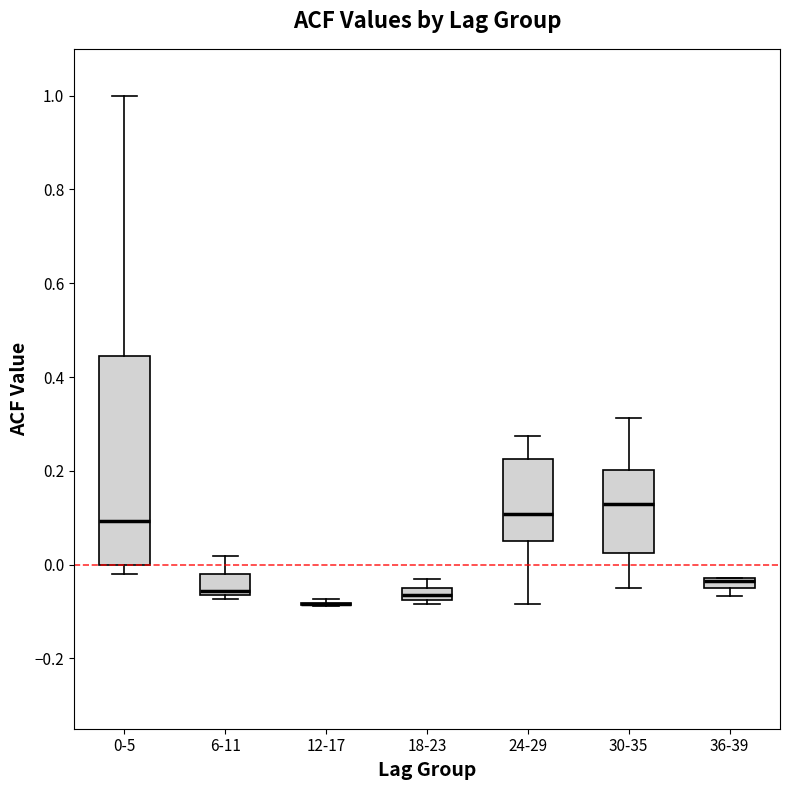

Where does the upper whisker of the box for 6-11 end on the y-axis? The values are not printed on the chart, so give them approximately, as read against the axis.

0.02